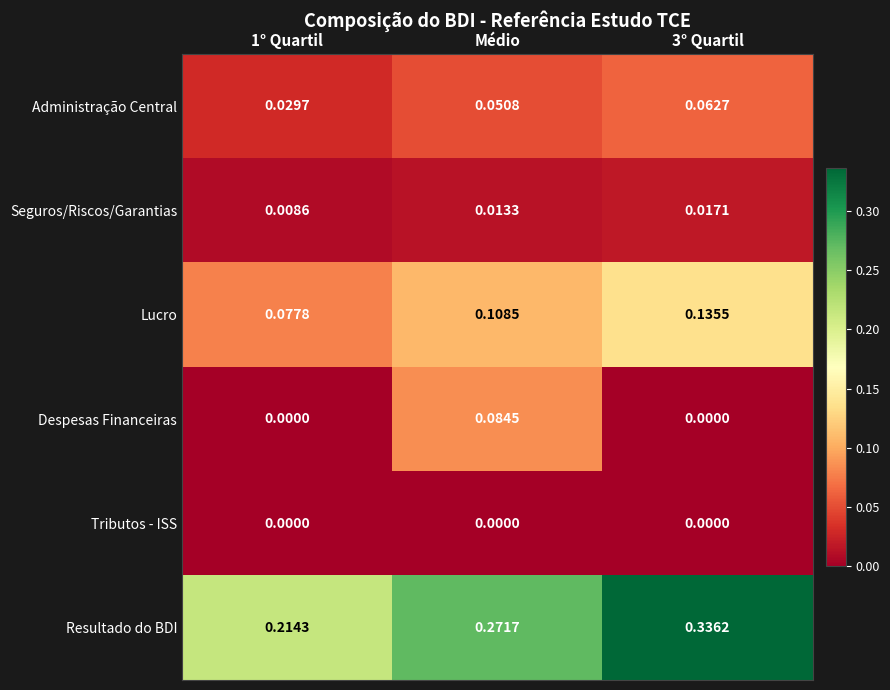

Which series has the largest total across all categories?

Resultado do BDI